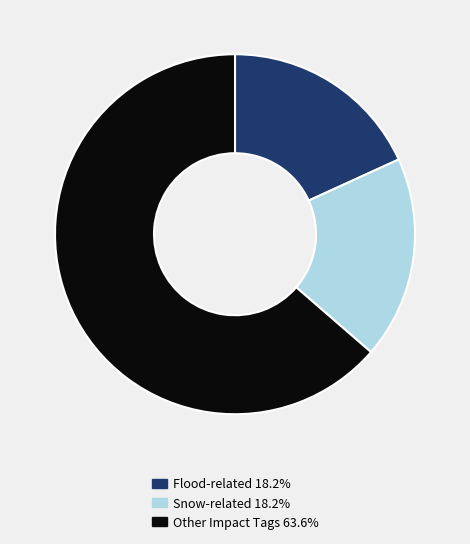

Is there any slice that represents more than half of the pie?

Yes